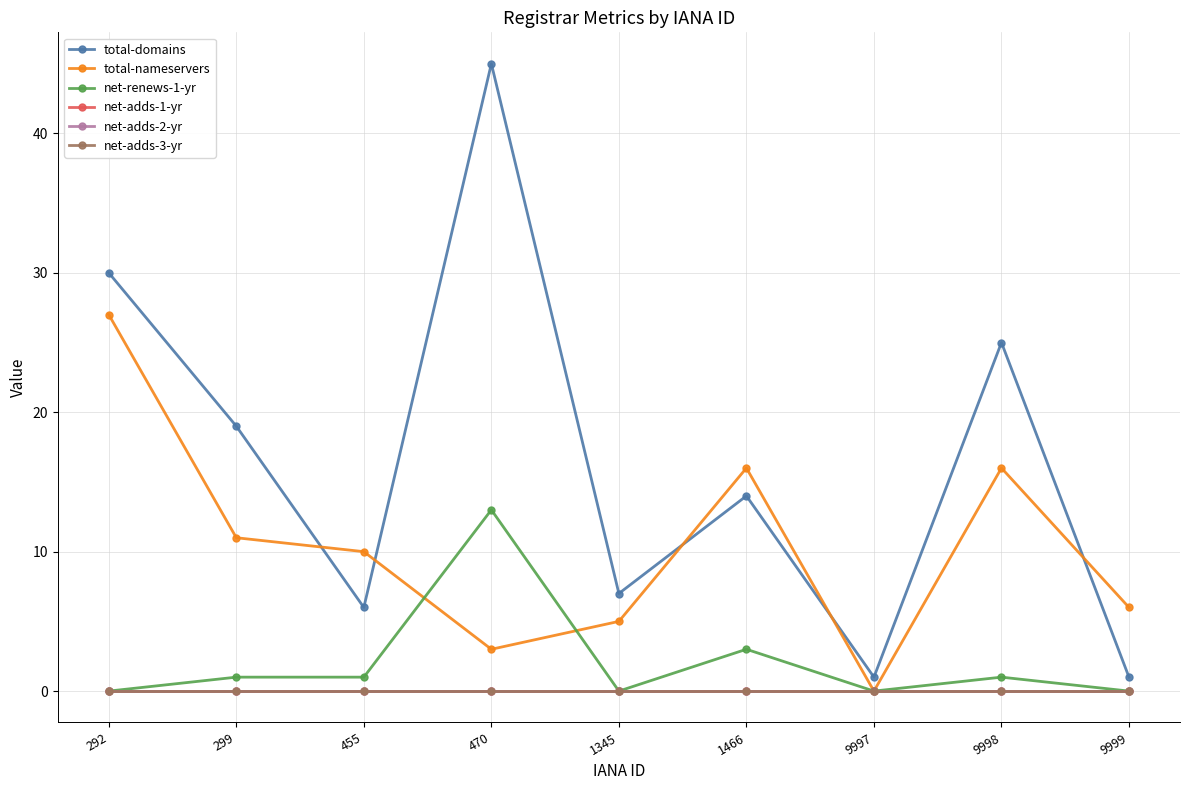

Does the chart have visible grid lines?

Yes